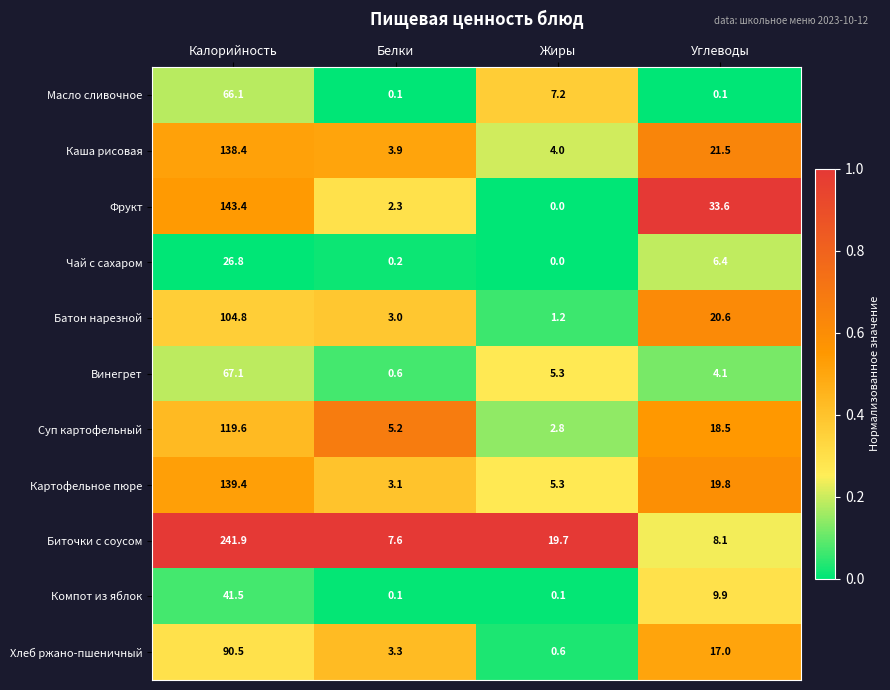

Count the number of categories in the chart.

4